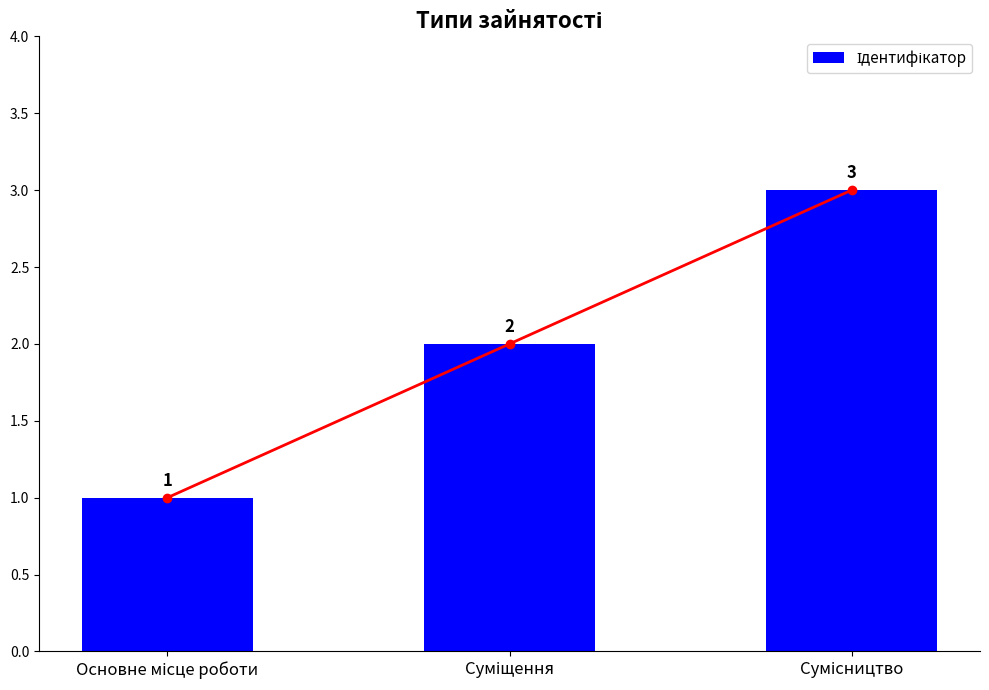

What is the difference between the maximum and minimum values?

2